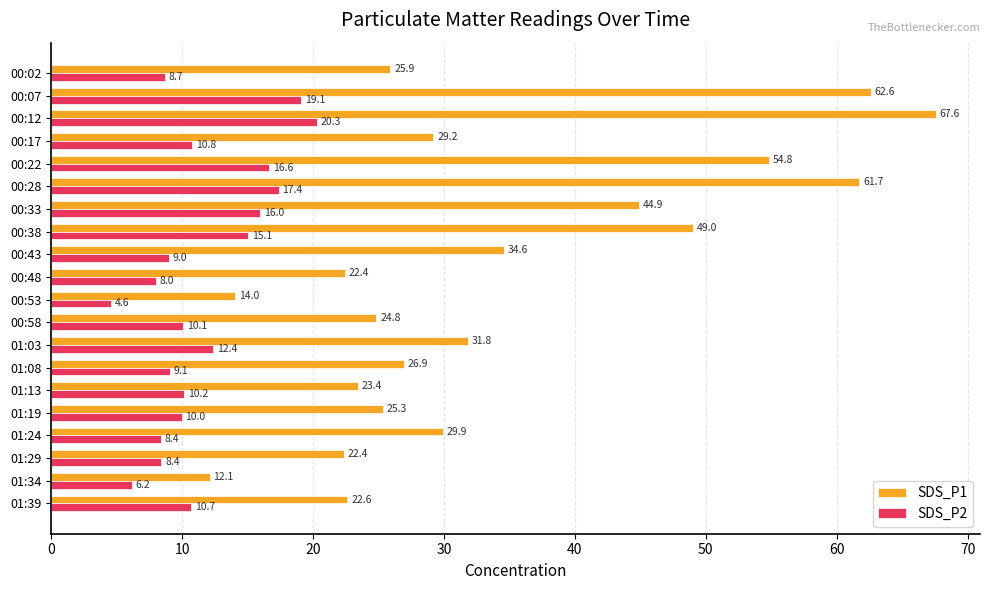

What are all the series names shown in the legend?

SDS_P1, SDS_P2